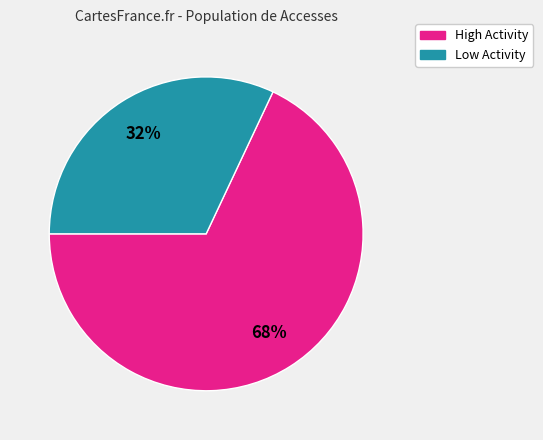

To the nearest percent, what is the difference between the largest and smallest slice percentages?

36%